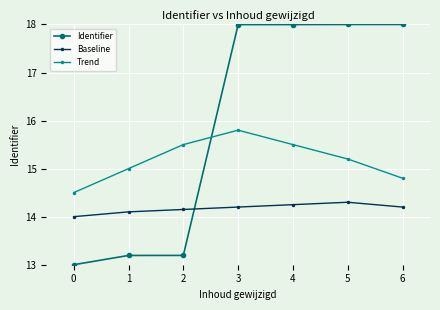

Between 1 and 6, which series saw the biggest shift?

Identifier